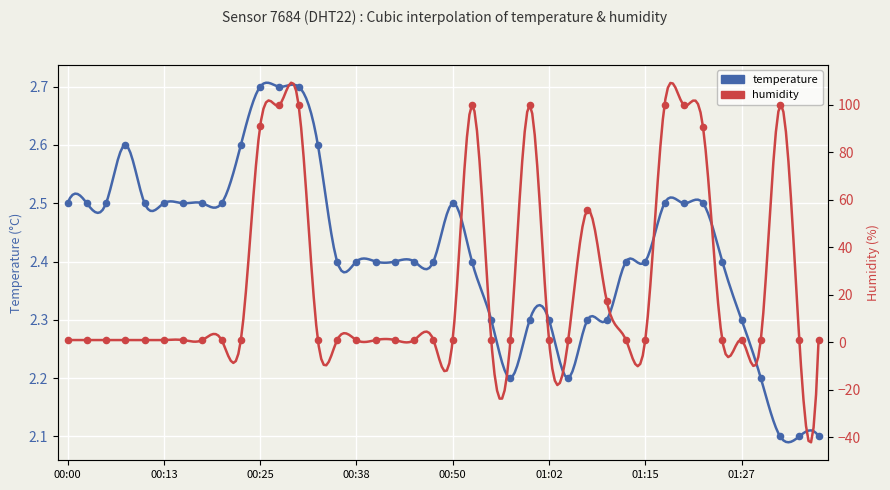

At how many categories does at least one series exceed 57?

9